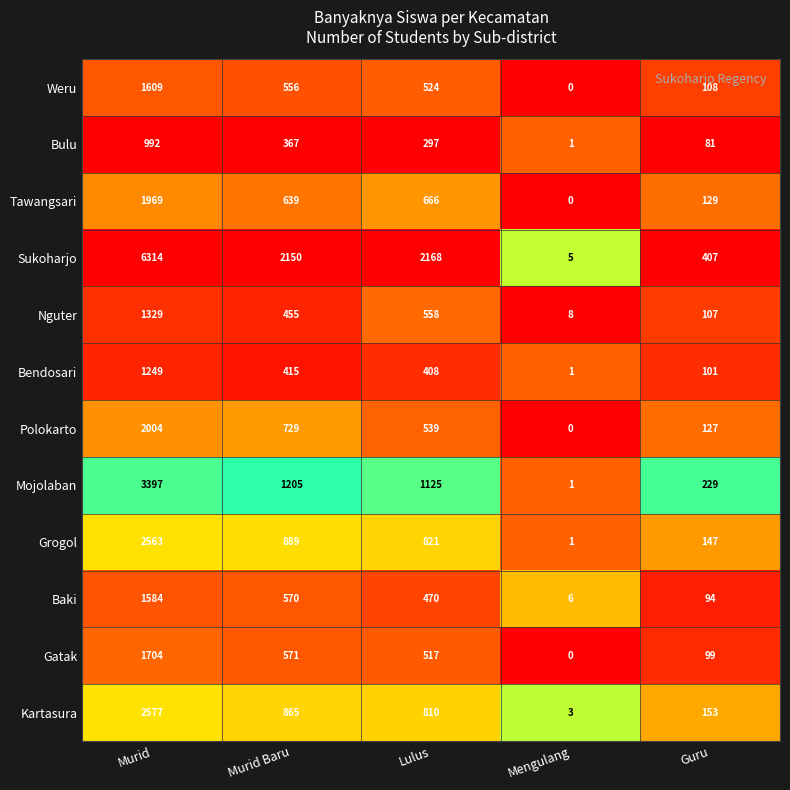

The Baki series shows 6 at Mengulang. True or false?

True